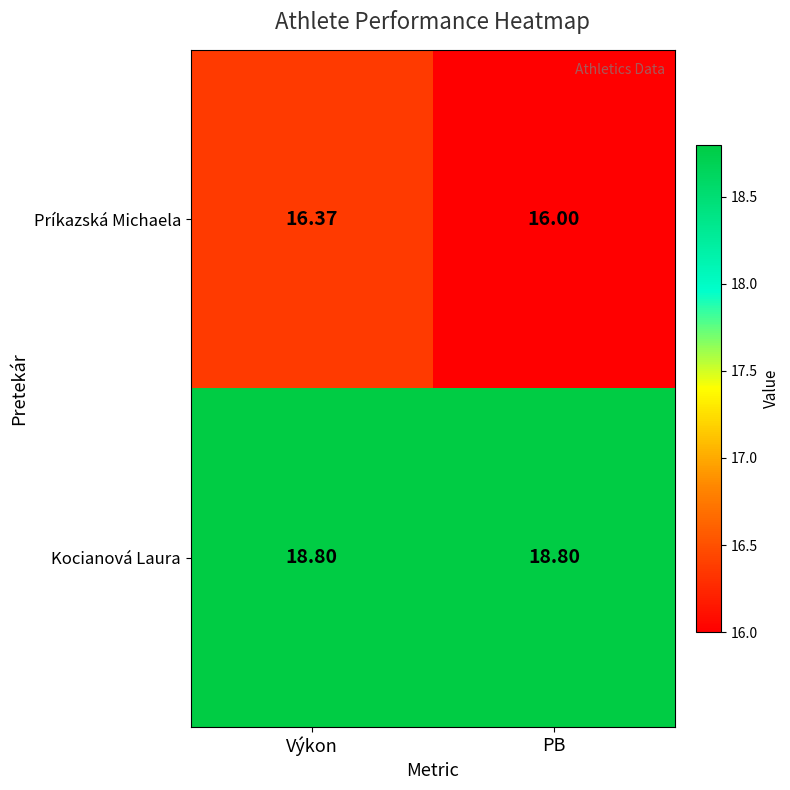

Which series has the largest range (max minus min)?

Príkazská Michaela